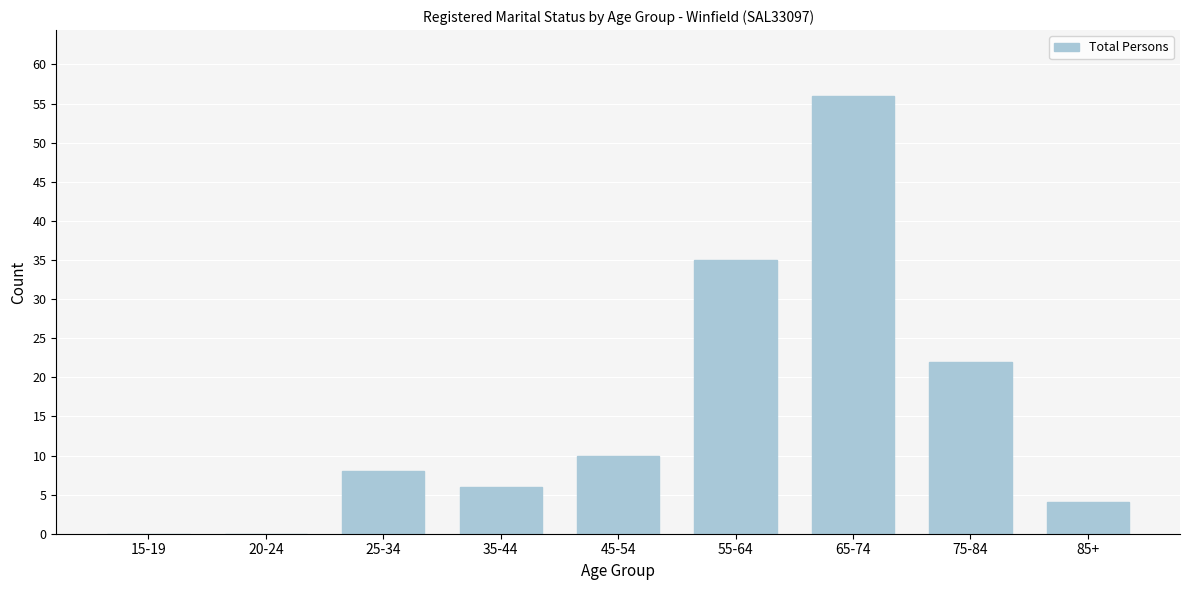

Reading left to right, list all the values displayed in this chart.

15-19=0	20-24=0	25-34=8	35-44=6	45-54=10	55-64=35	65-74=56	75-84=22	85+=4